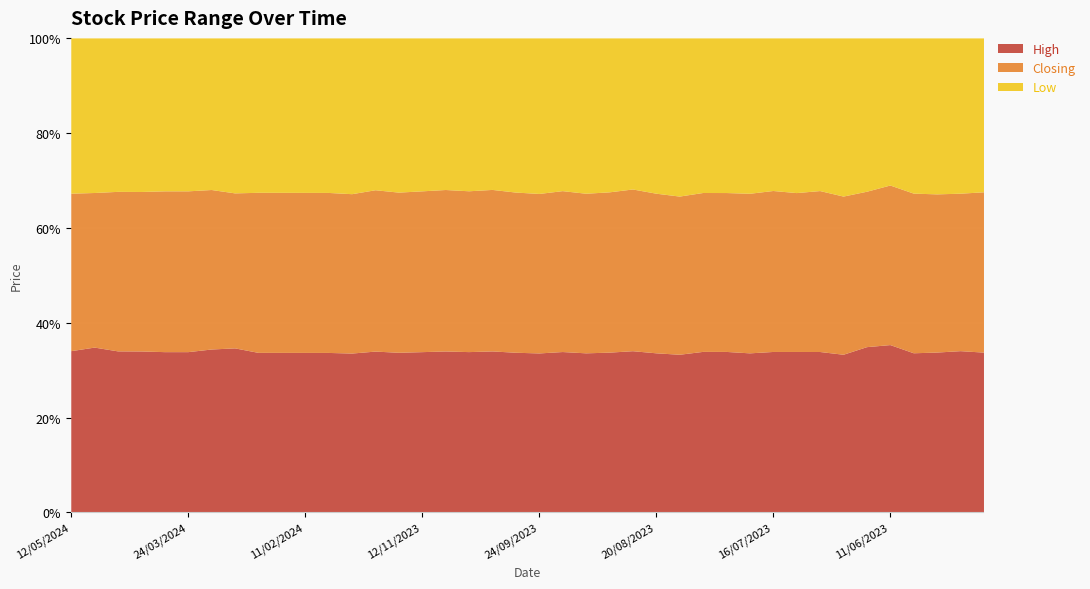

Rank the series by their maximum value, from highest to lowest.

High, Closing, Low